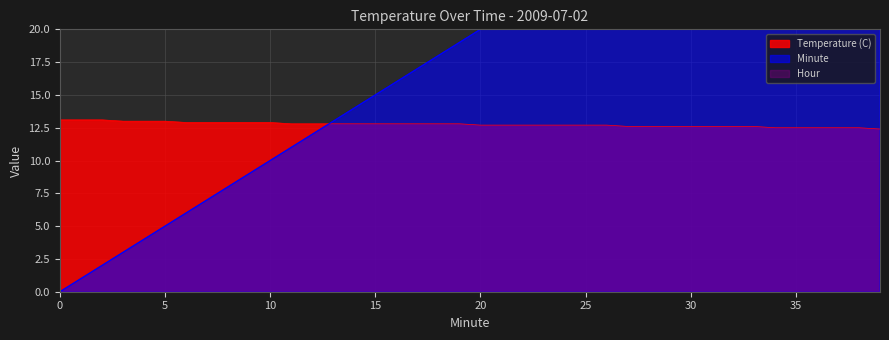

How many lines are shown in the chart?

2